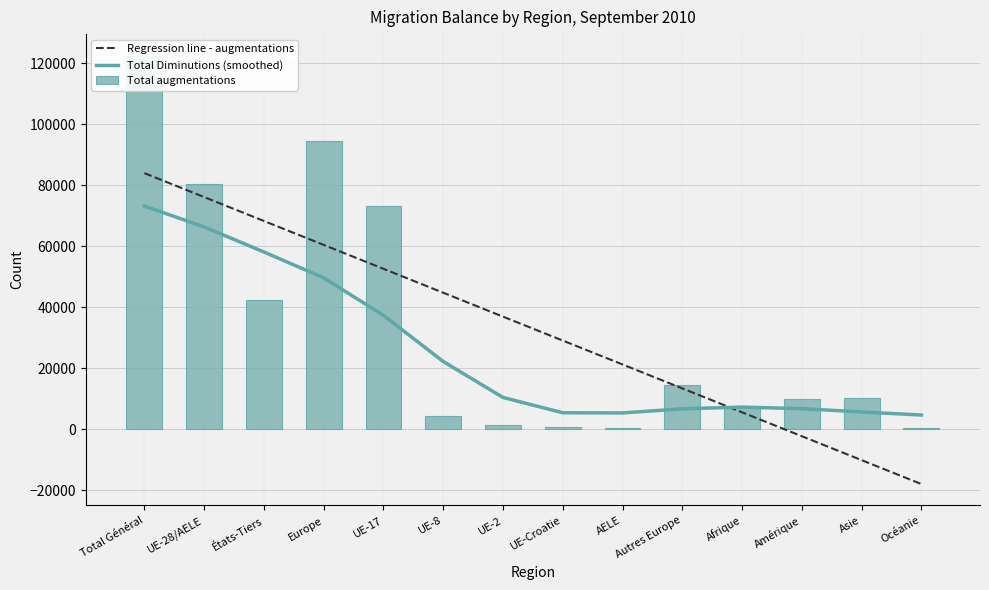

Which has a higher value, UE-28/AELE or Asie?

UE-28/AELE